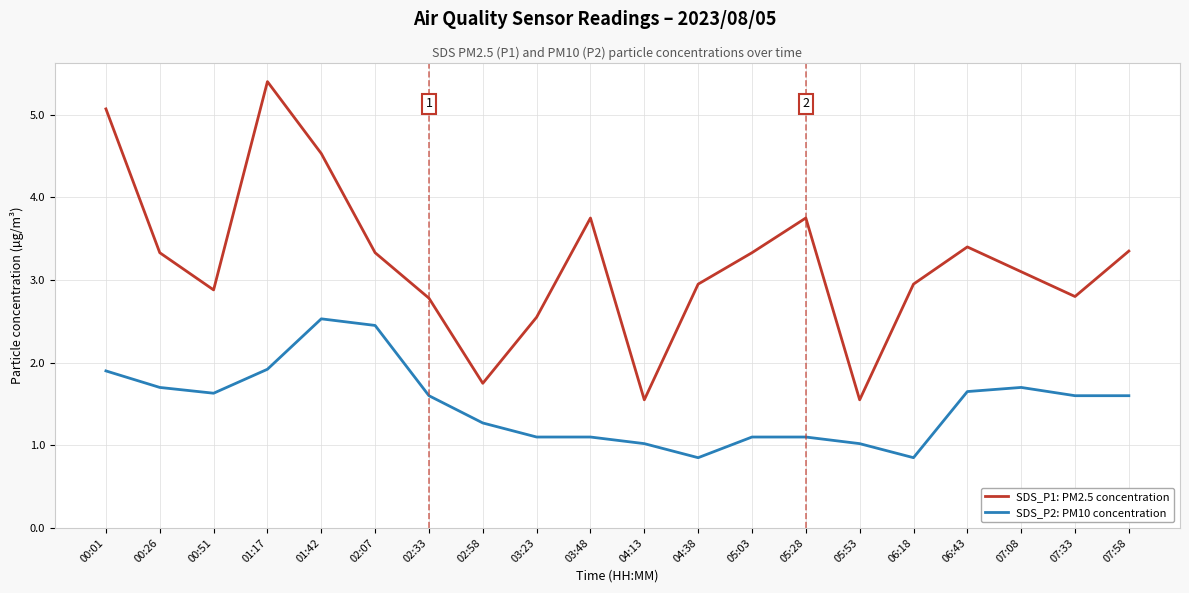

The value of SDS_P1: PM2.5 concentration at 03:48 is 1.8. True or false?

False